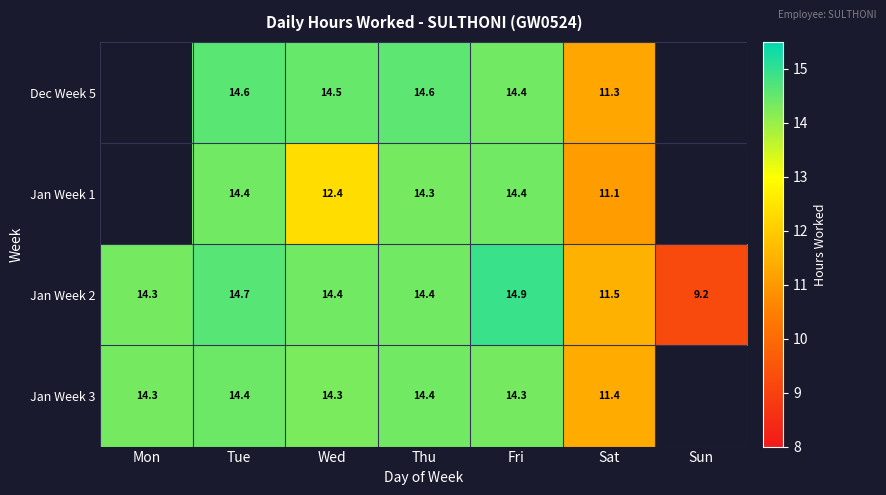

Which category has the highest value in the Jan Week 2 series?

Fri